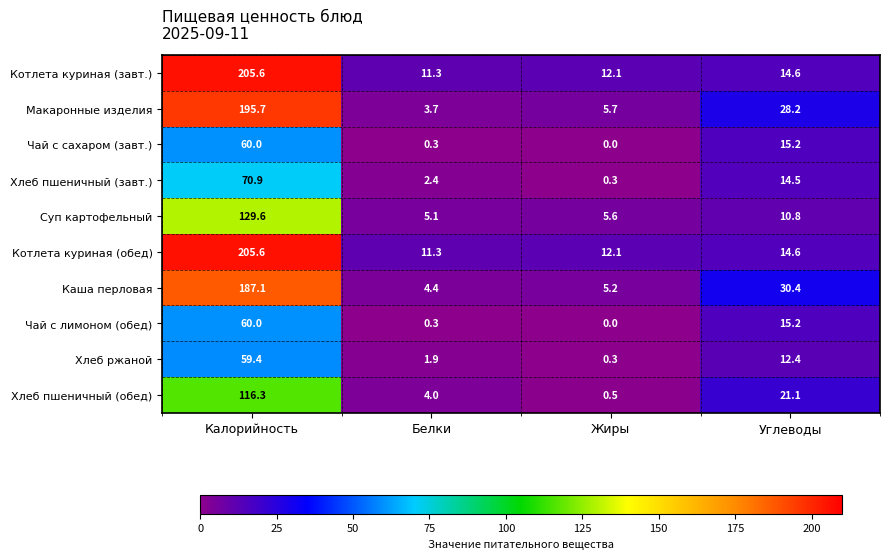

What is the difference between the Чай с лимоном (обед) values at Белки and Калорийность?

59.7